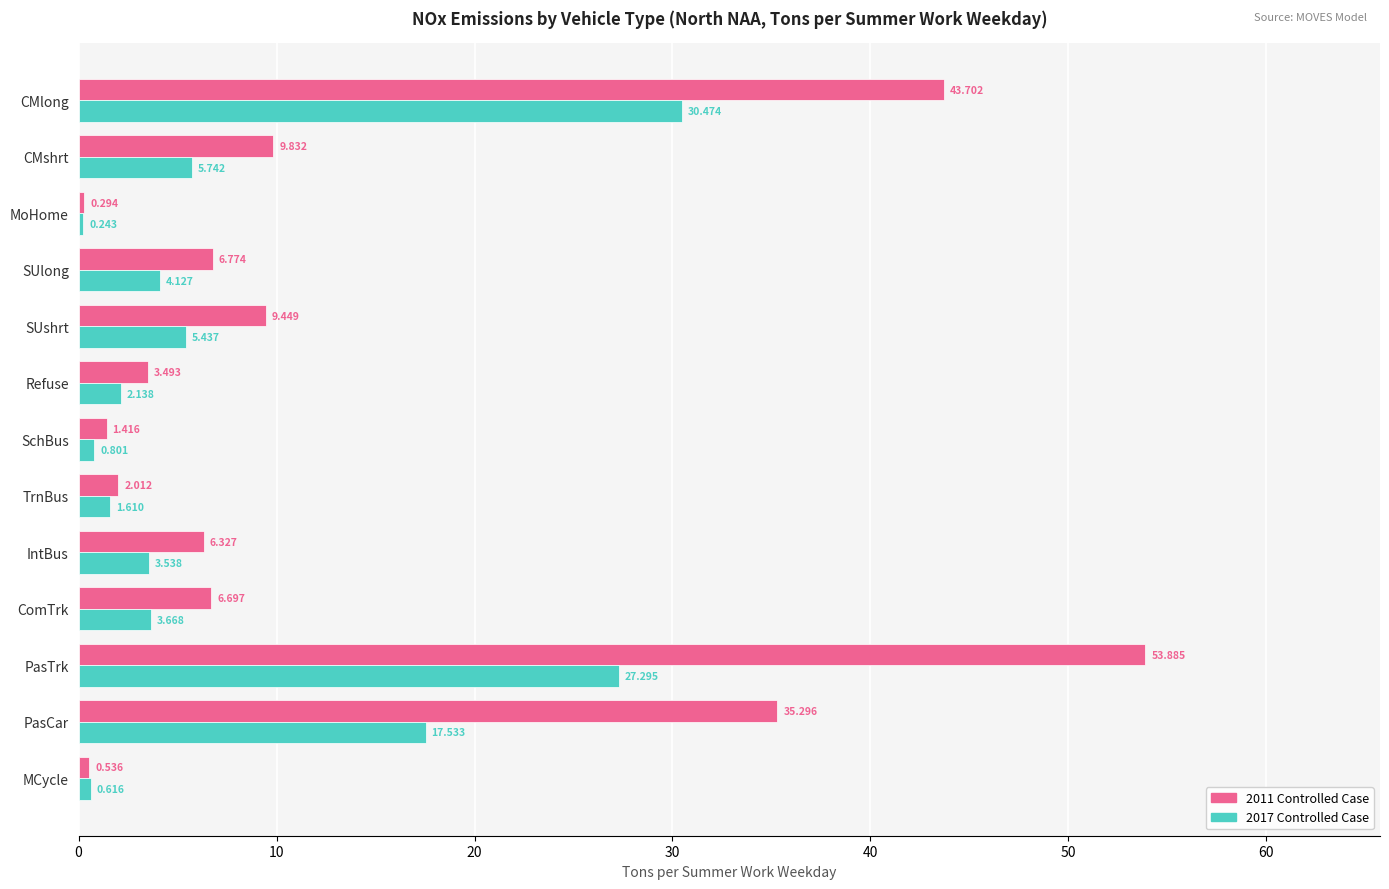

Which category has the highest value across all series?

PasTrk